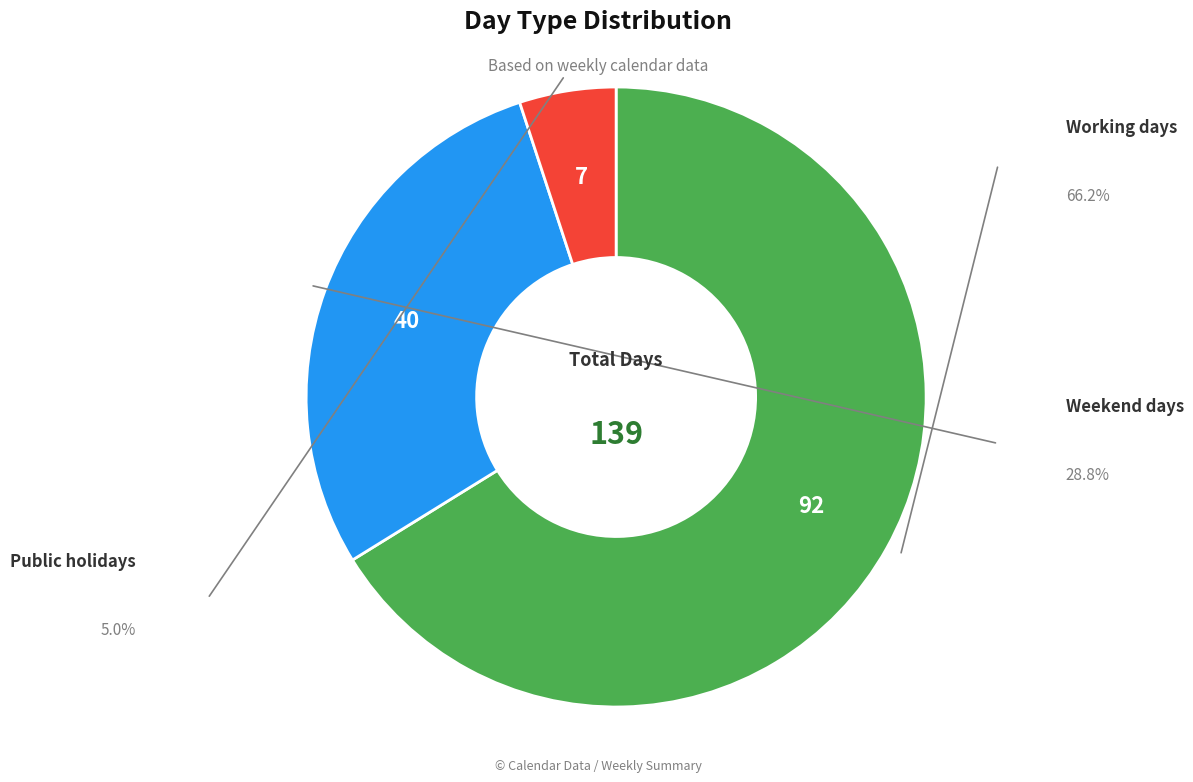

Is there a majority slice in this chart?

Yes